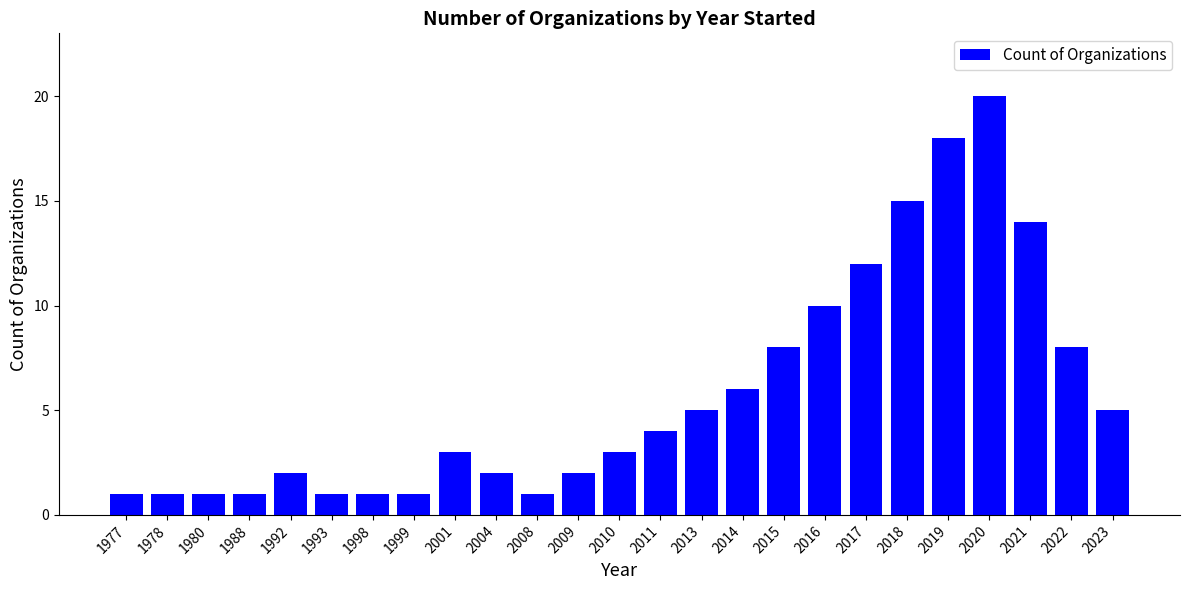

What value does the data have at 2016?

10